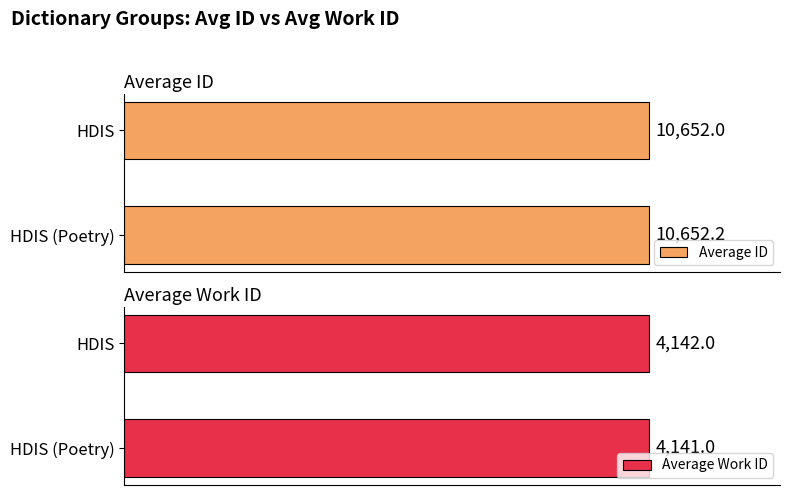

Which category has the lowest value in the Average ID series?

HDIS